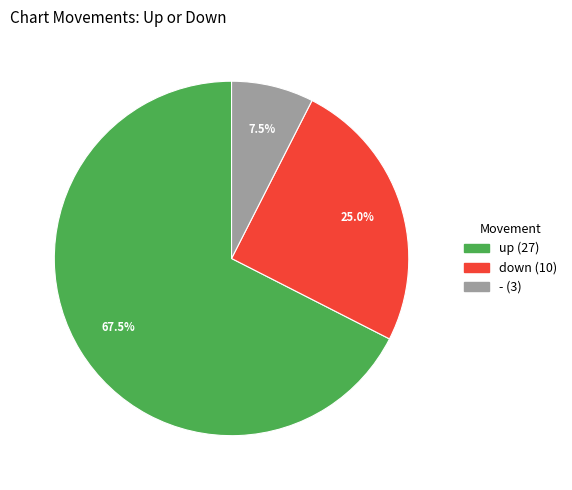

Rank the categories by value from lowest to highest.

-, down, up